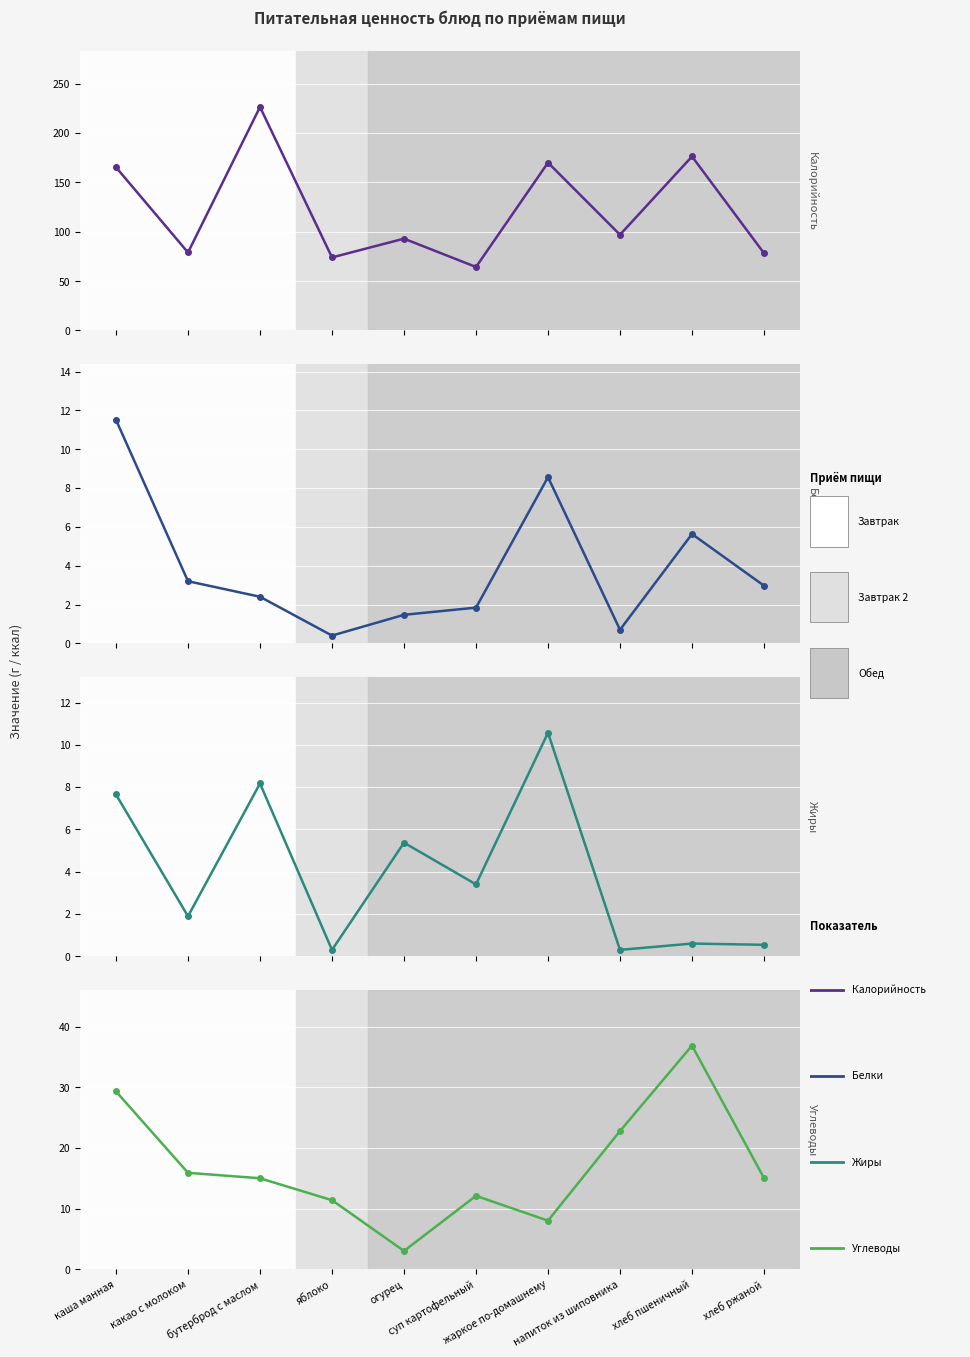

List the series in order of their peak value, lowest first.

Жиры, Белки, Углеводы, Калорийность